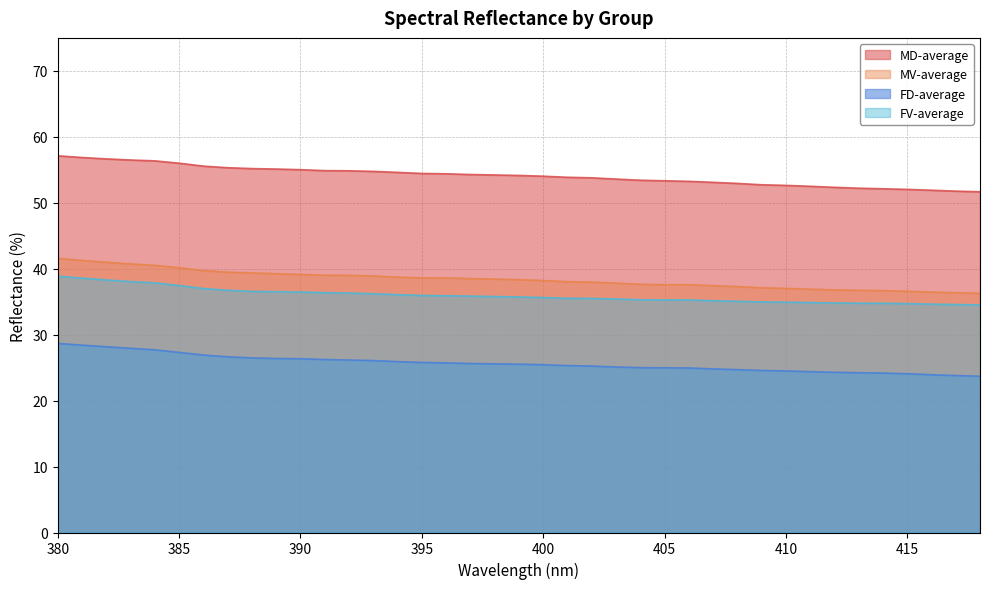

What are all the series names shown in the legend?

MD-average, MV-average, FD-average, FV-average